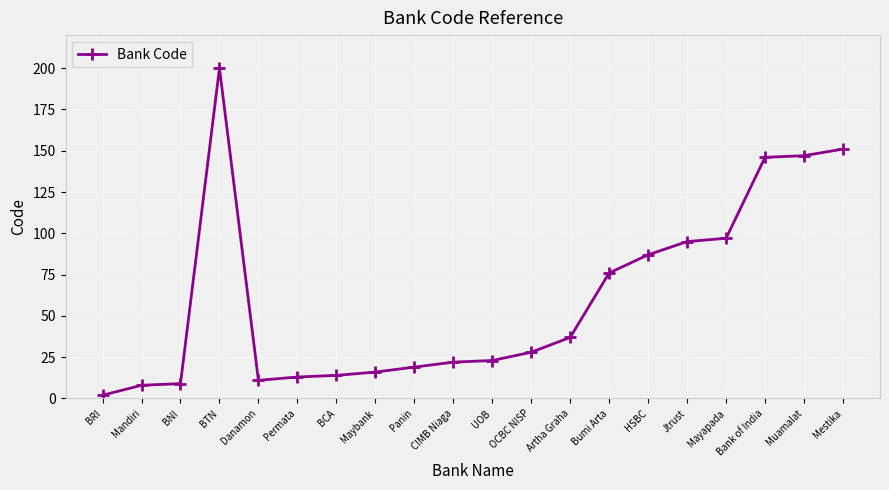

At which label does the data first exceed 28?

BTN